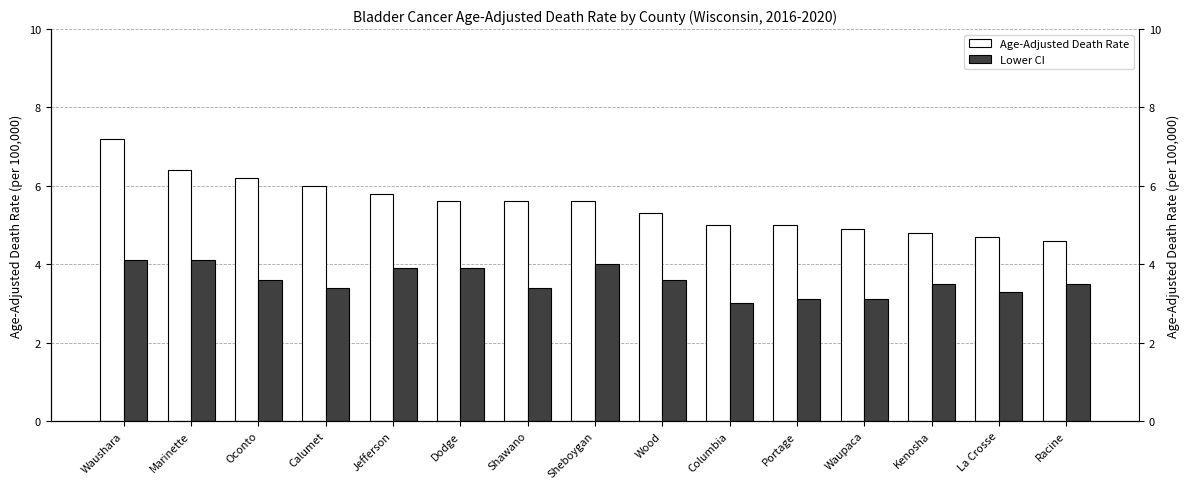

At which label is Age-Adjusted Death Rate closest to 5?

Columbia